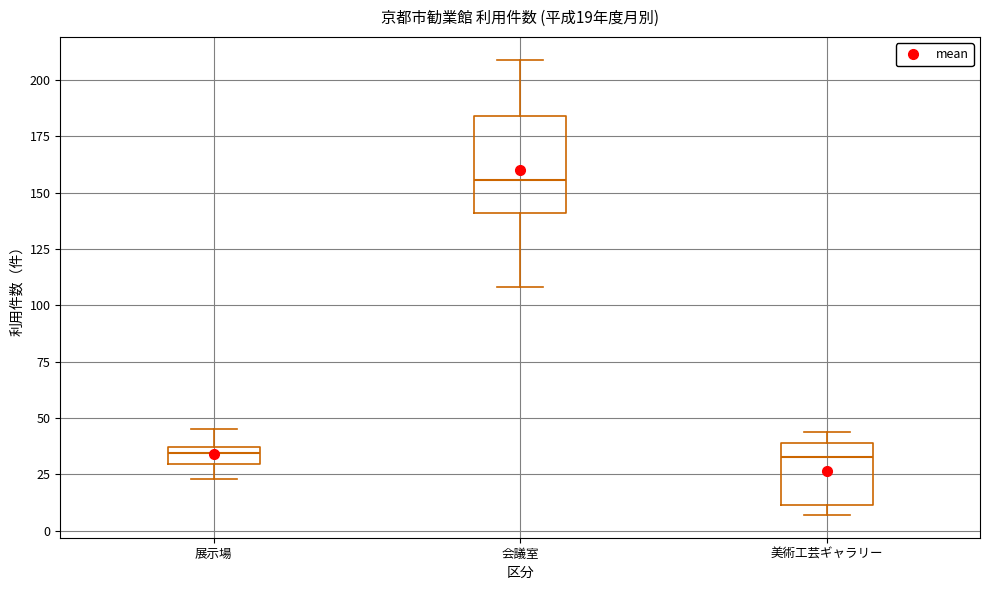

Which box has the highest median line?

会議室